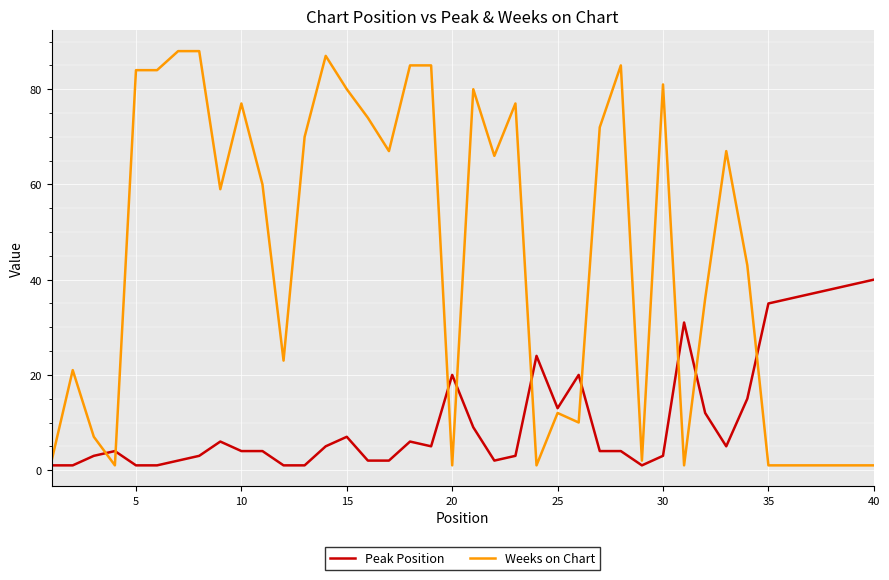

Which series has the widest spread of values?

Weeks on Chart